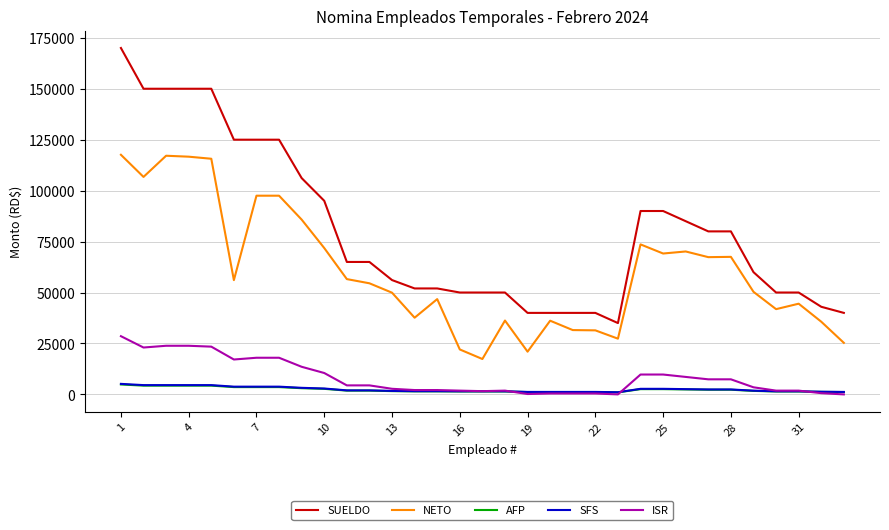

How many lines are shown in the chart?

5